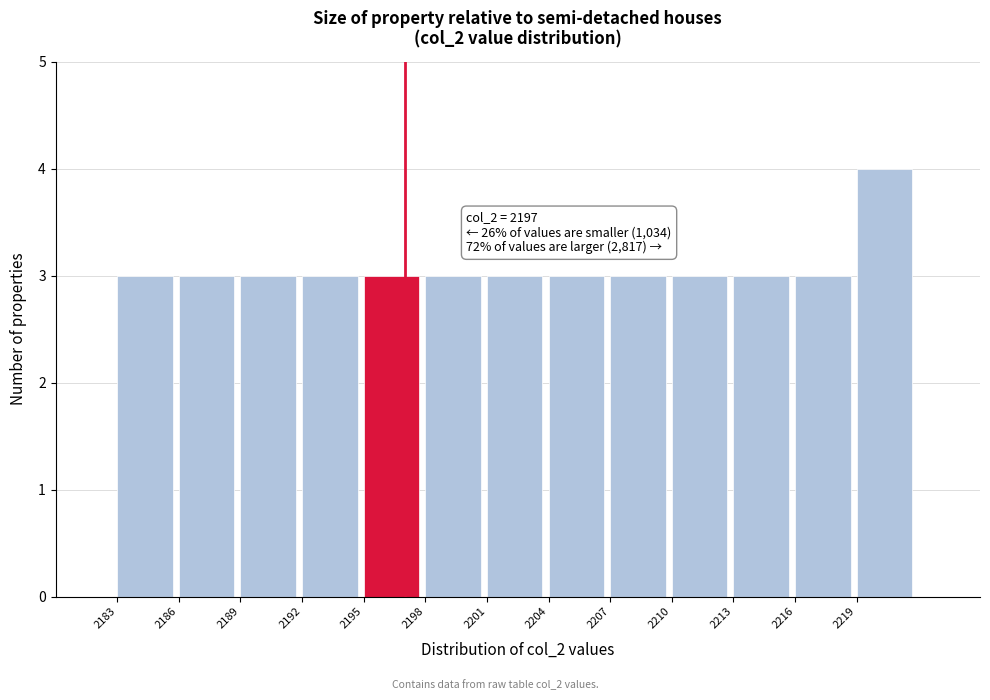

Which range on the x-axis has the tallest bar?

2219 to 2222